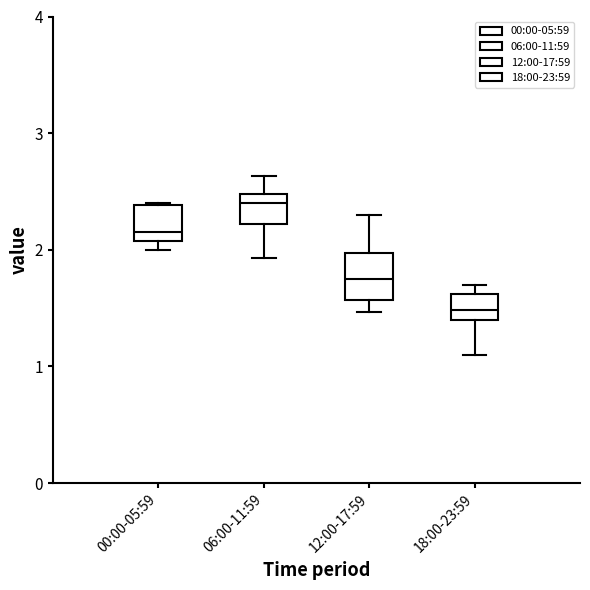

Which box has the highest median line?

06:00-11:59